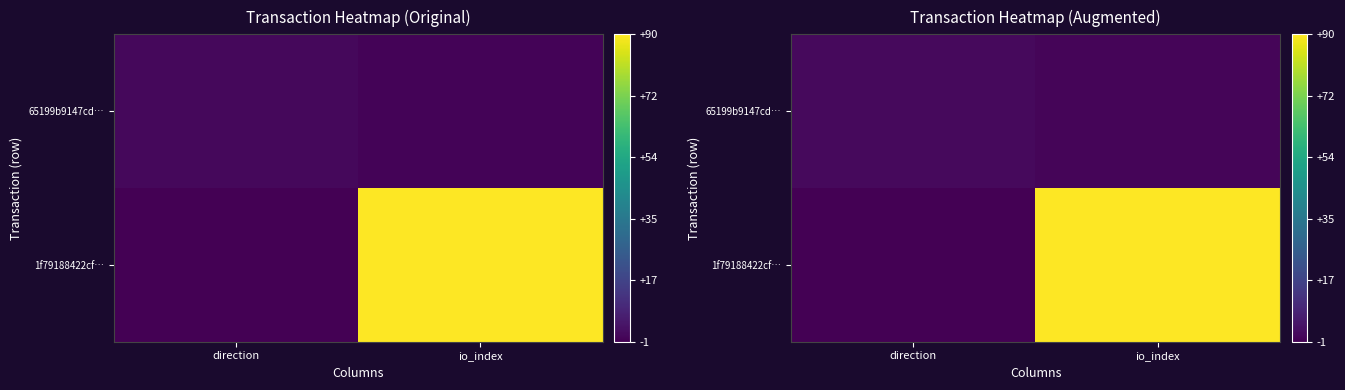

List the labels in order of 65199b9147cd… value, largest first.

direction, io_index